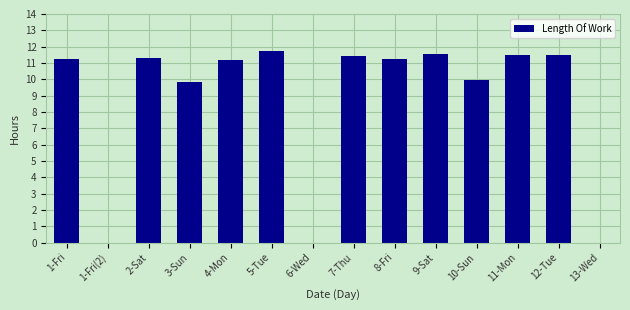

What is the sum of the values at 1-Fri(2) and 3-Sun?

9.8